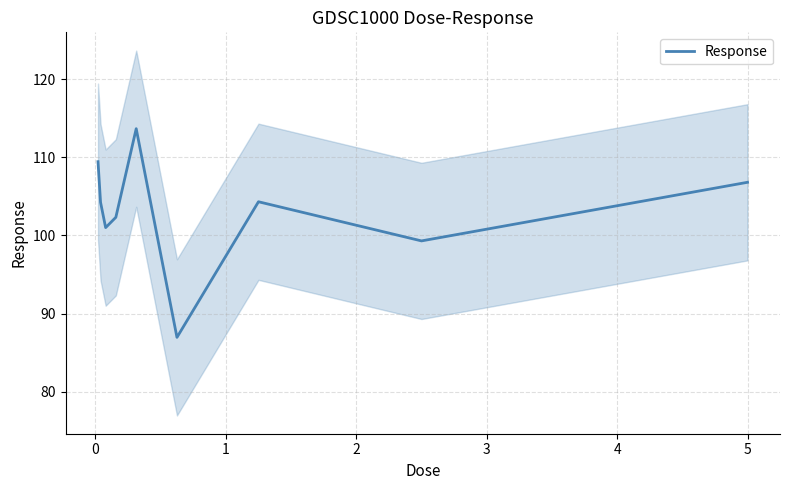

What is the minimum value for Response?

87.0